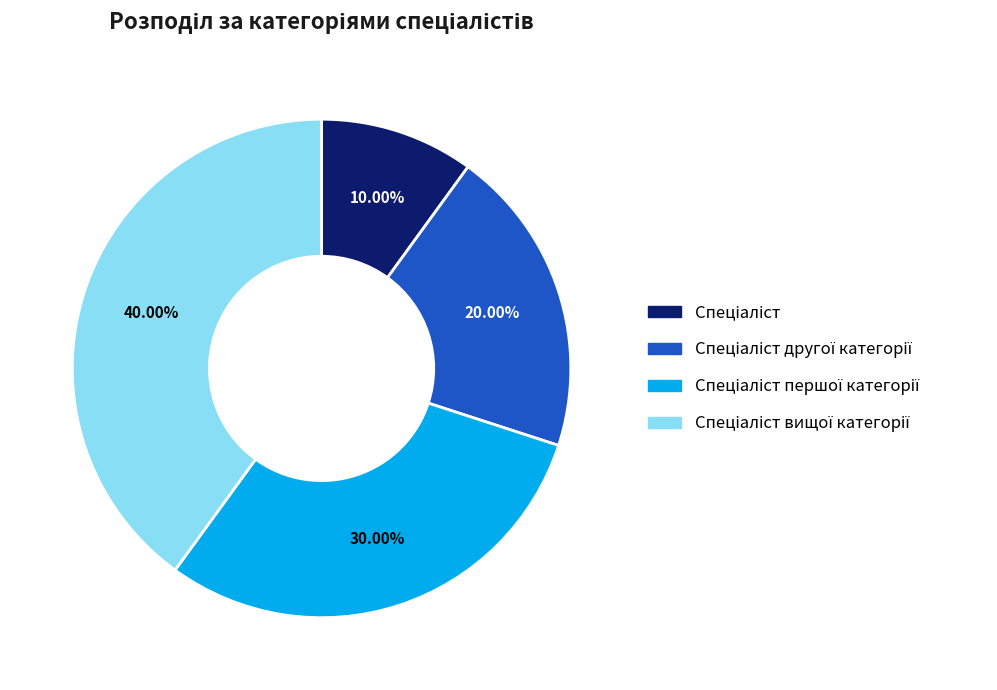

Is there a majority slice in this chart?

No